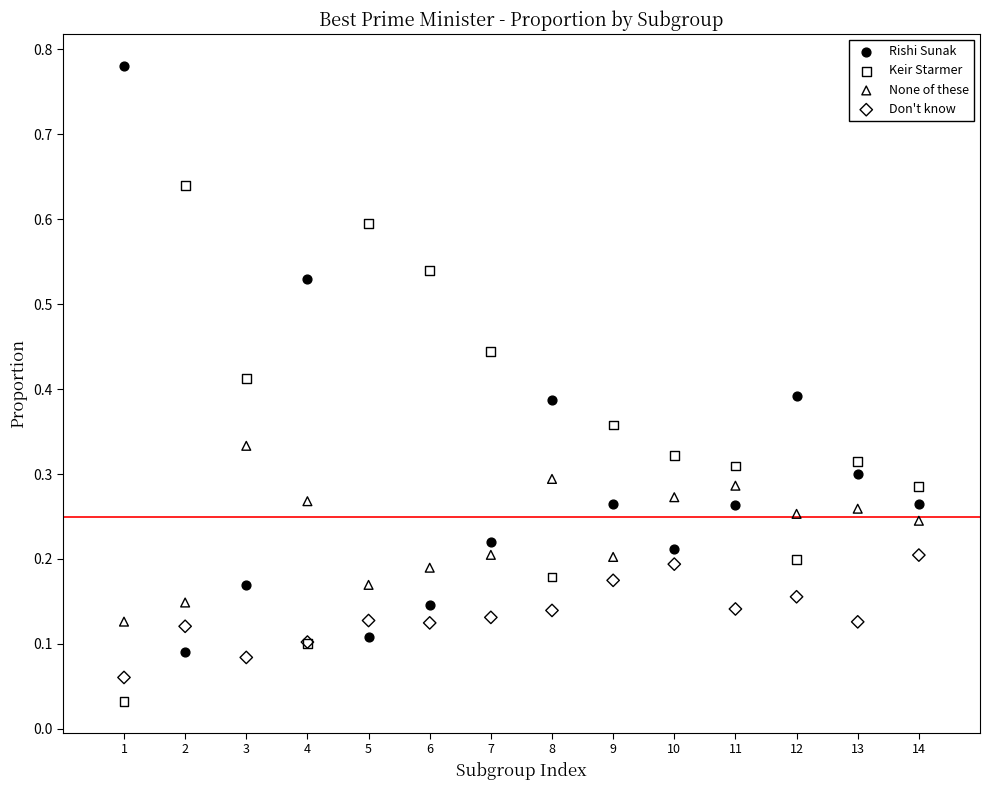

What are all the series names shown in the legend?

Rishi Sunak, Keir Starmer, None of these, Don't know